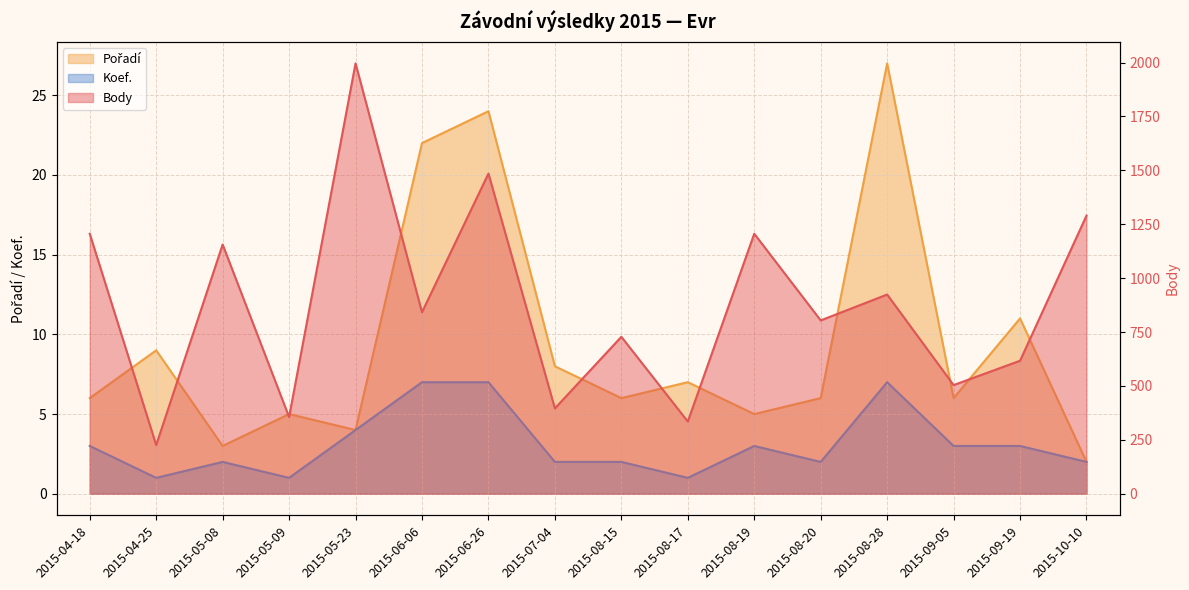

How many lines are shown in the chart?

3